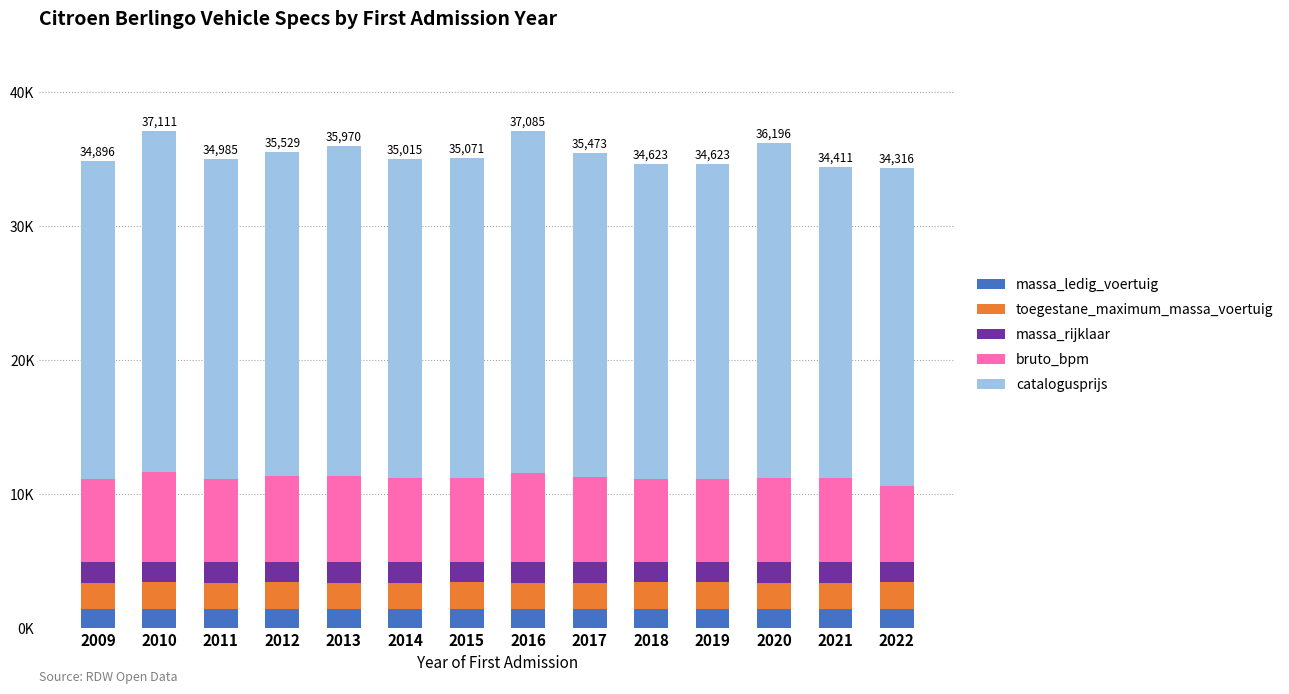

Is it true that massa_rijklaar equals 1049 at 2011?

False